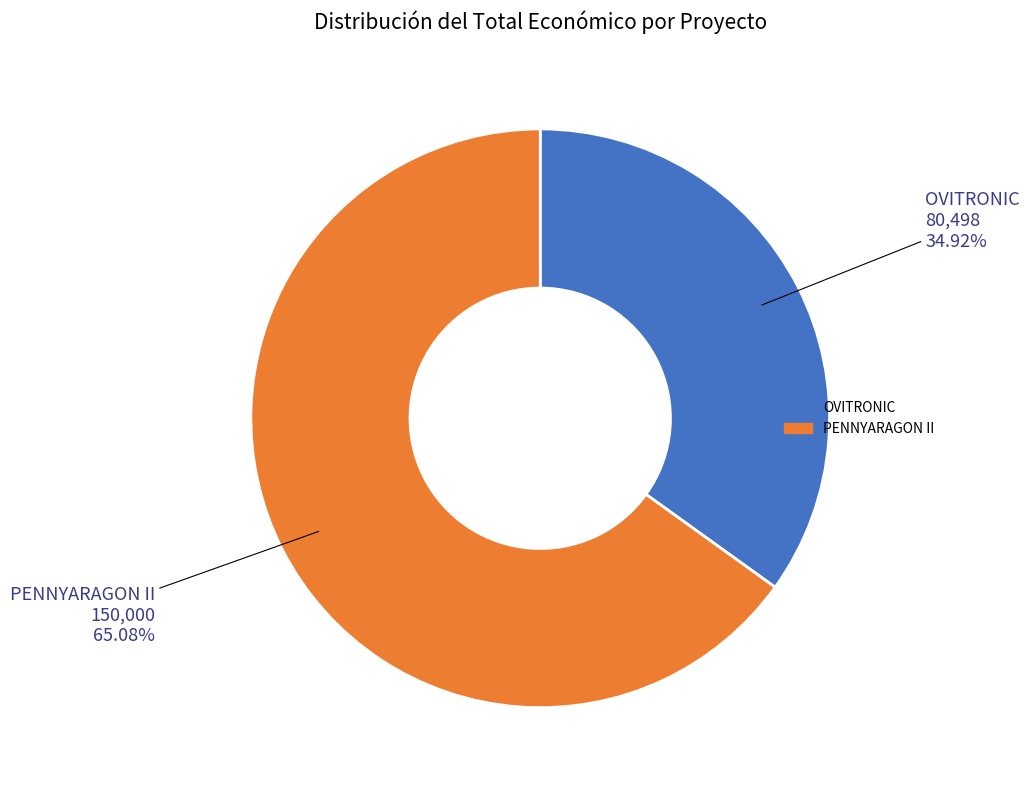

True or false: OVITRONIC accounts for 35% of the total.

True